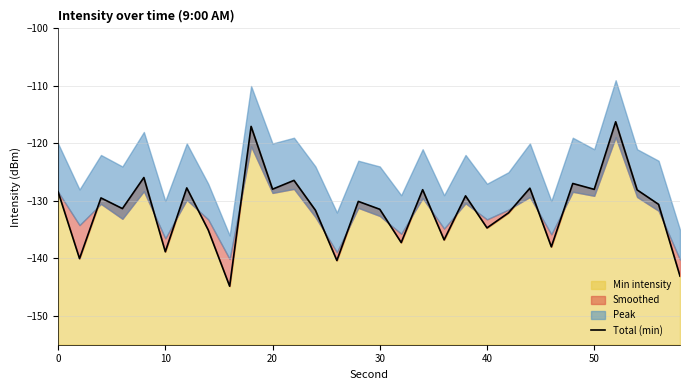

What is the minimum value for Min intensity?

-144.8